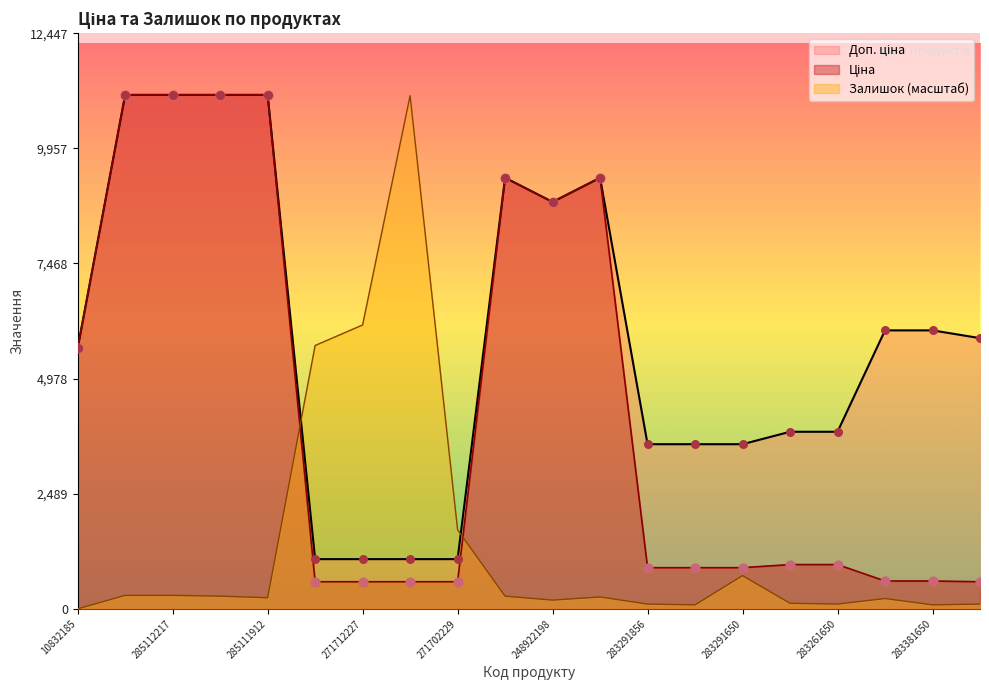

Which series has the widest spread of Y values?

Залишок